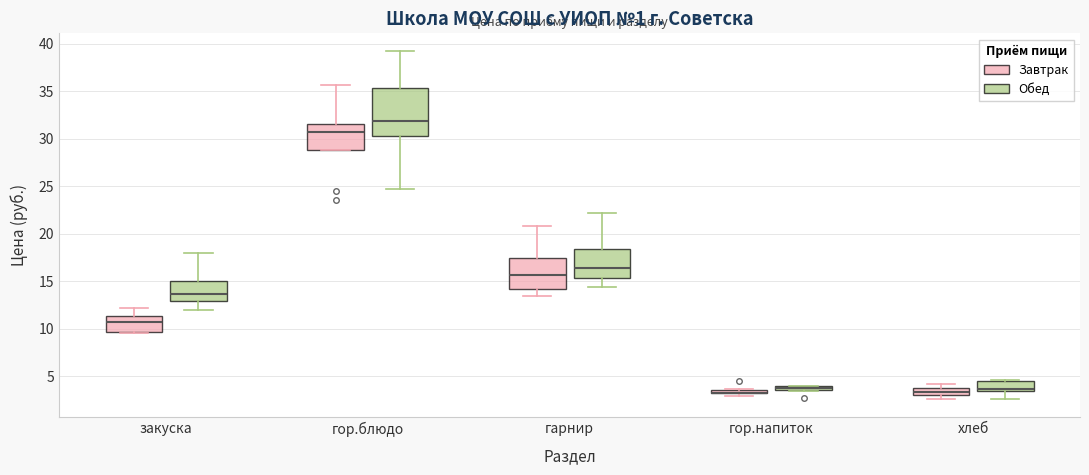

Comparing the boxes themselves (not the whiskers), which one is the tallest?

гор.блюдо (Обед)